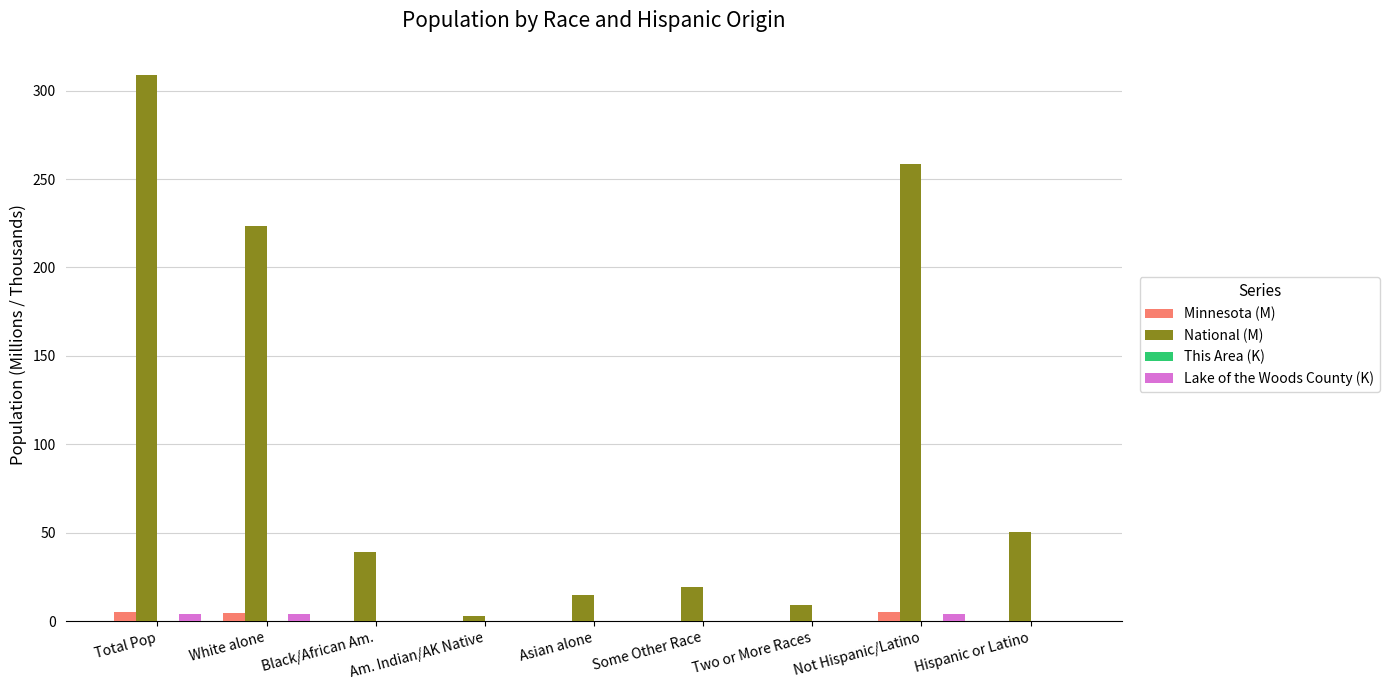

What is the sum of all Minnesota (M) values?

15.9